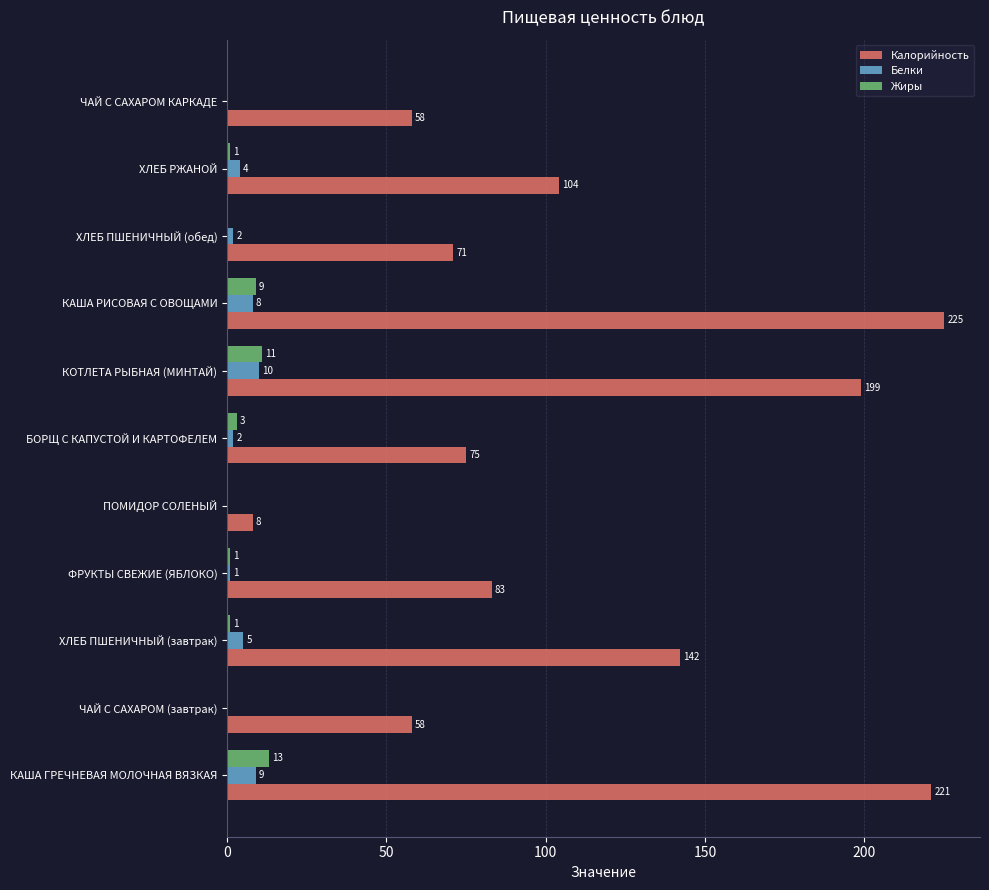

The value of Белки at ХЛЕБ РЖАНОЙ is 4. True or false?

True